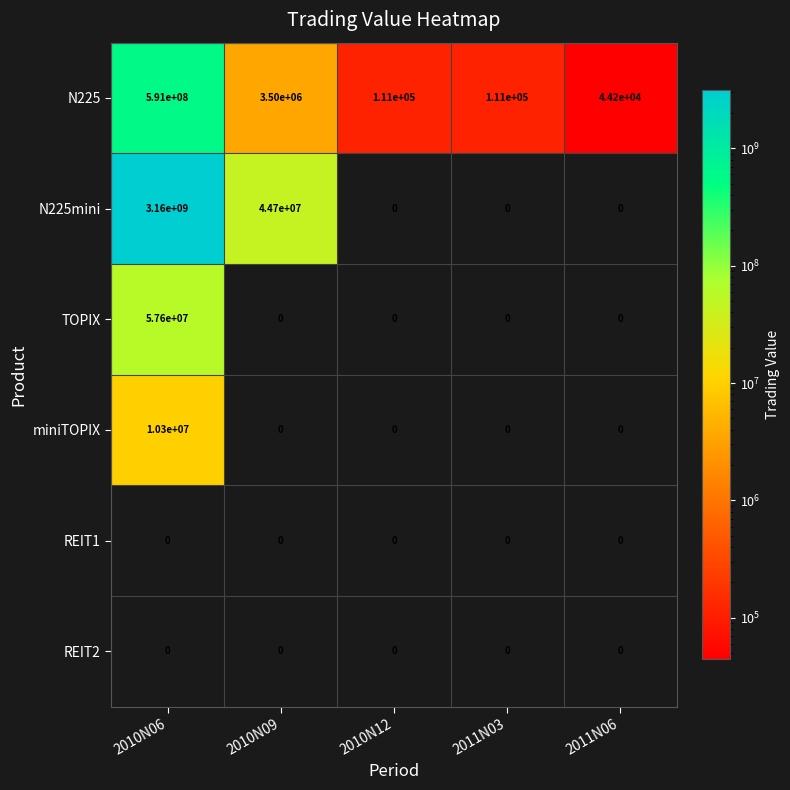

Reading right to left, list all the values displayed in this chart.

N225: 44200	111000	111000	3500000	591000000
N225mini: 0	0	0	44700000	3160000000
TOPIX: 0	0	0	0	57600000
miniTOPIX: 0	0	0	0	10300000
REIT1: 0	0	0	0	0
REIT2: 0	0	0	0	0